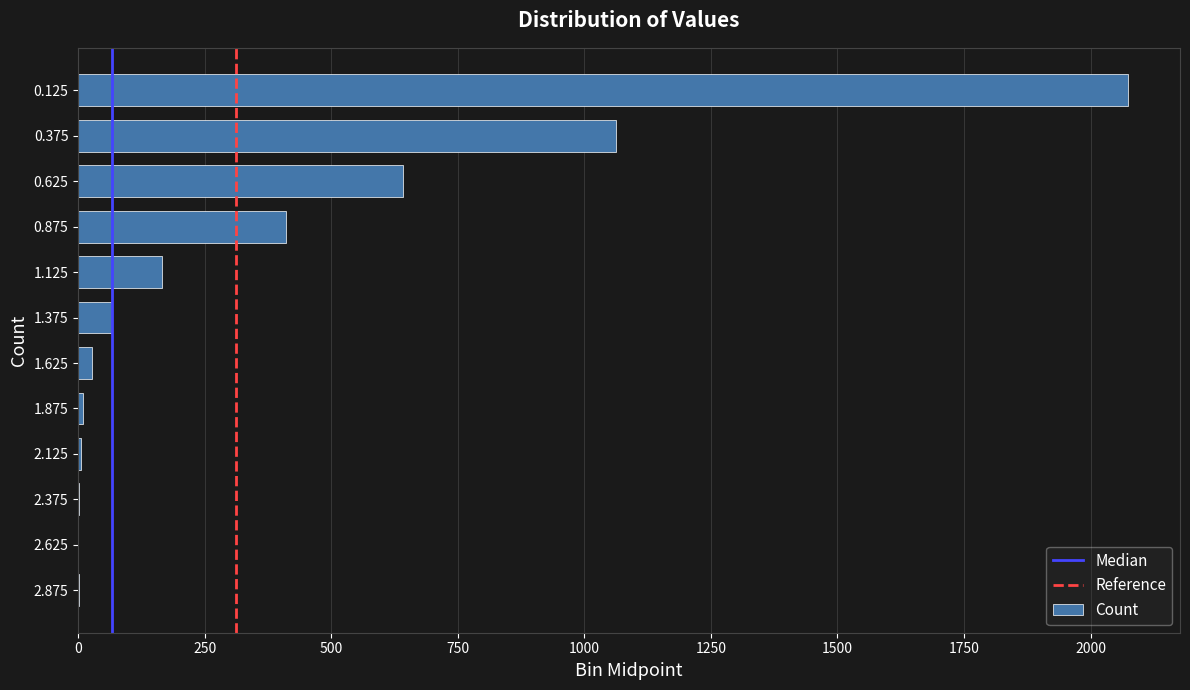

How many distinct data groups are displayed?

1